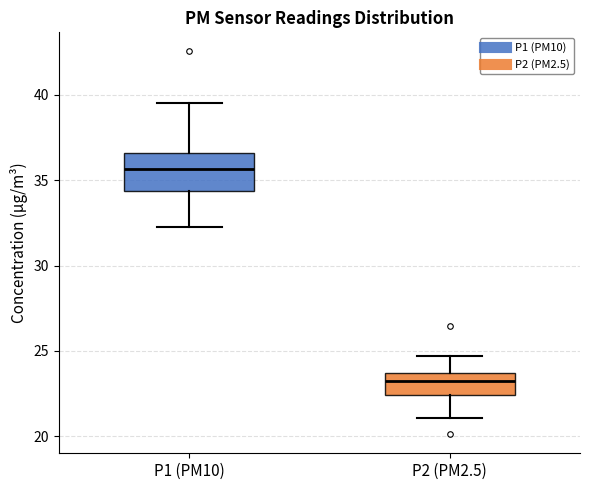

Comparing the boxes themselves (not the whiskers), which one is the tallest?

P1 (PM10)